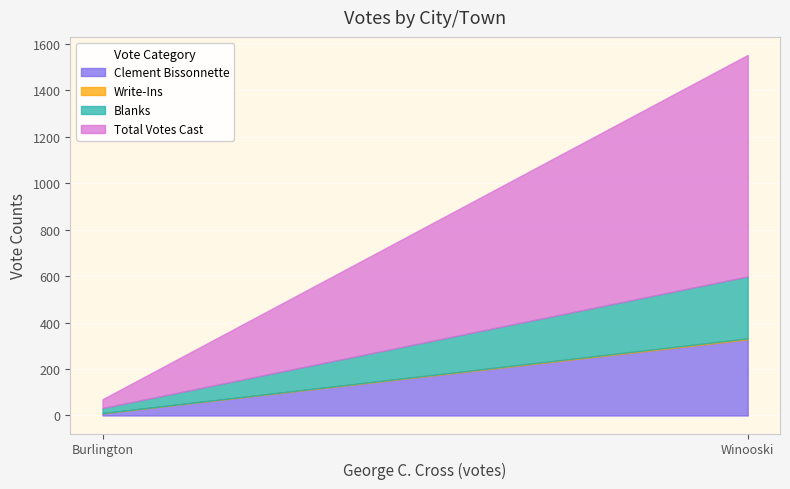

What is the sum of all Total Votes Cast values?

992